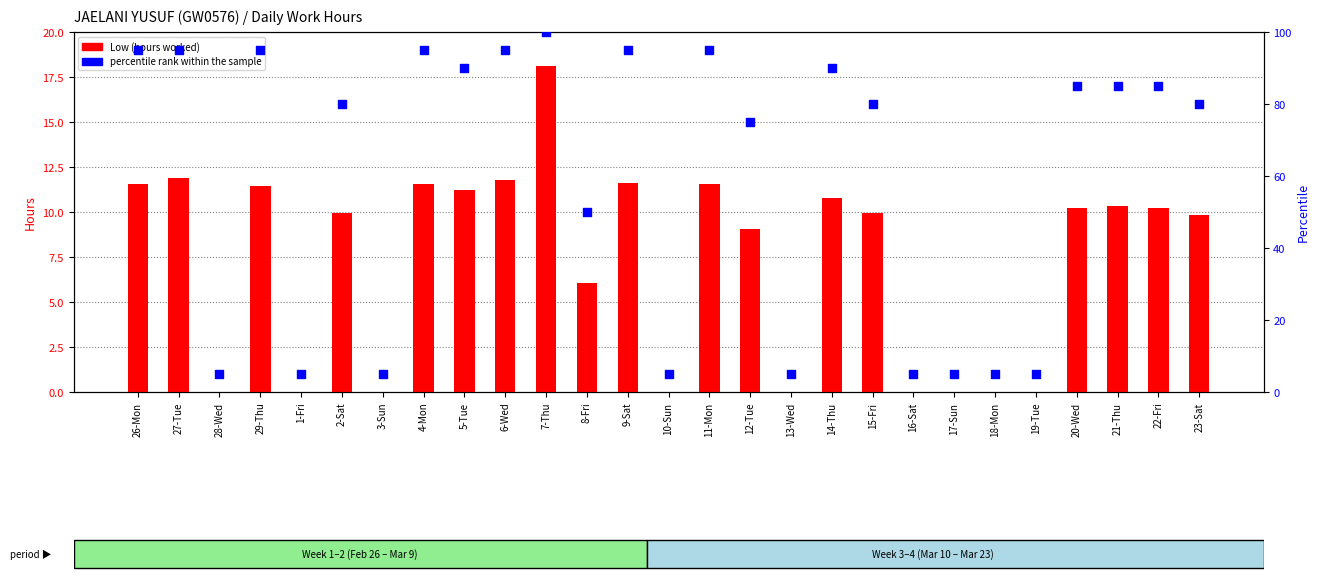

Is the value of Low (hours worked) at 16-Sat greater than the value of percentile rank within the sample at 12-Tue?

No